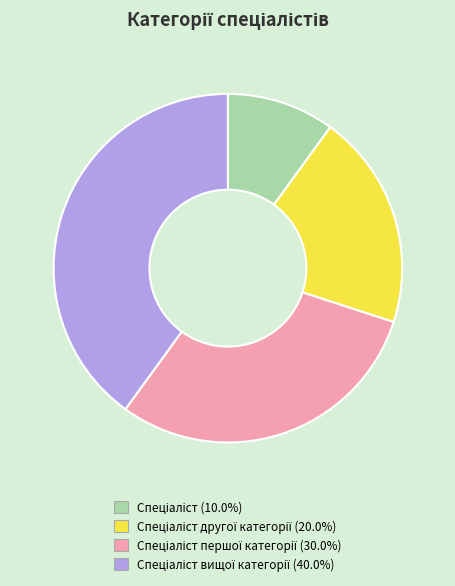

Is there any slice that represents more than half of the pie?

No